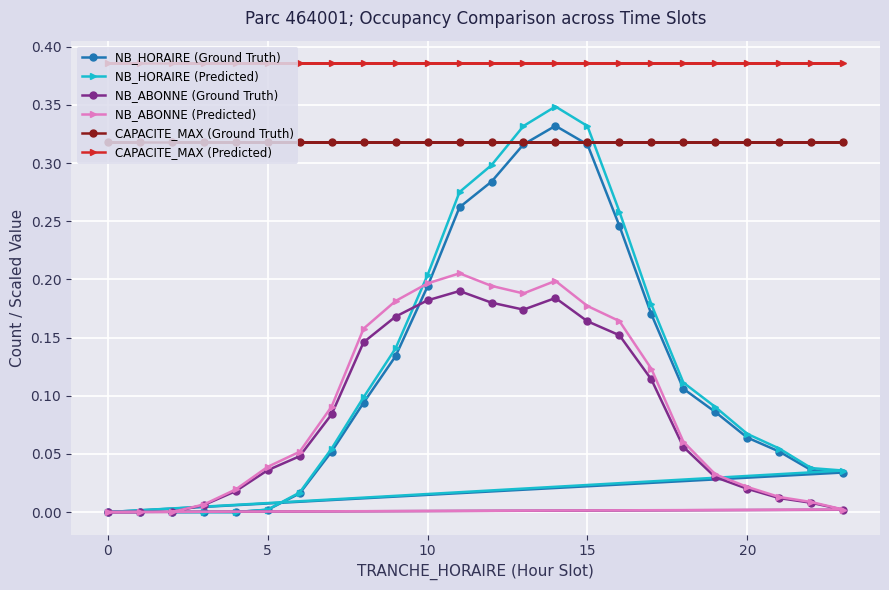

The value of NB_HORAIRE (Ground Truth) at 15 is 0.2. True or false?

False